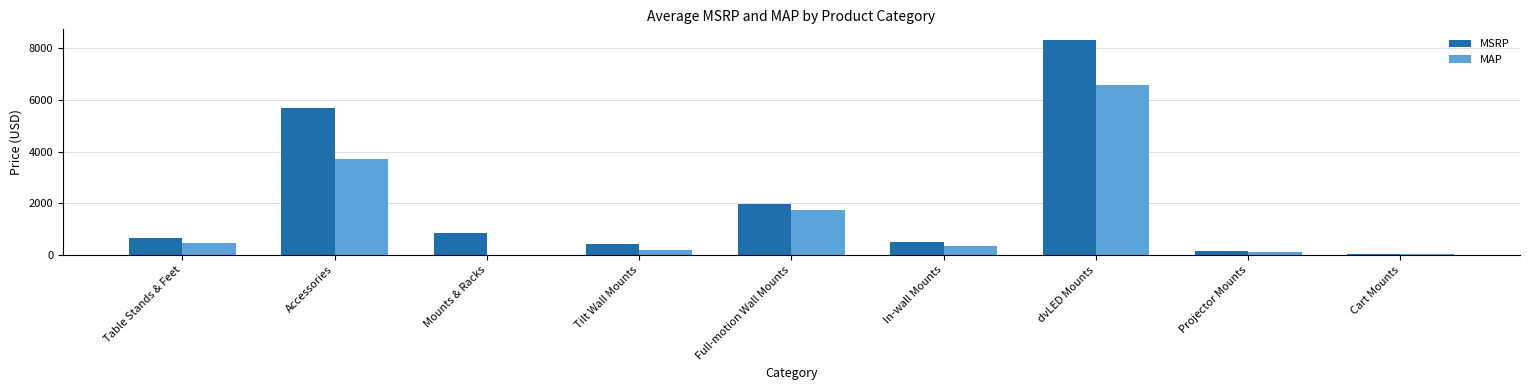

How many groups of bars are there?

9